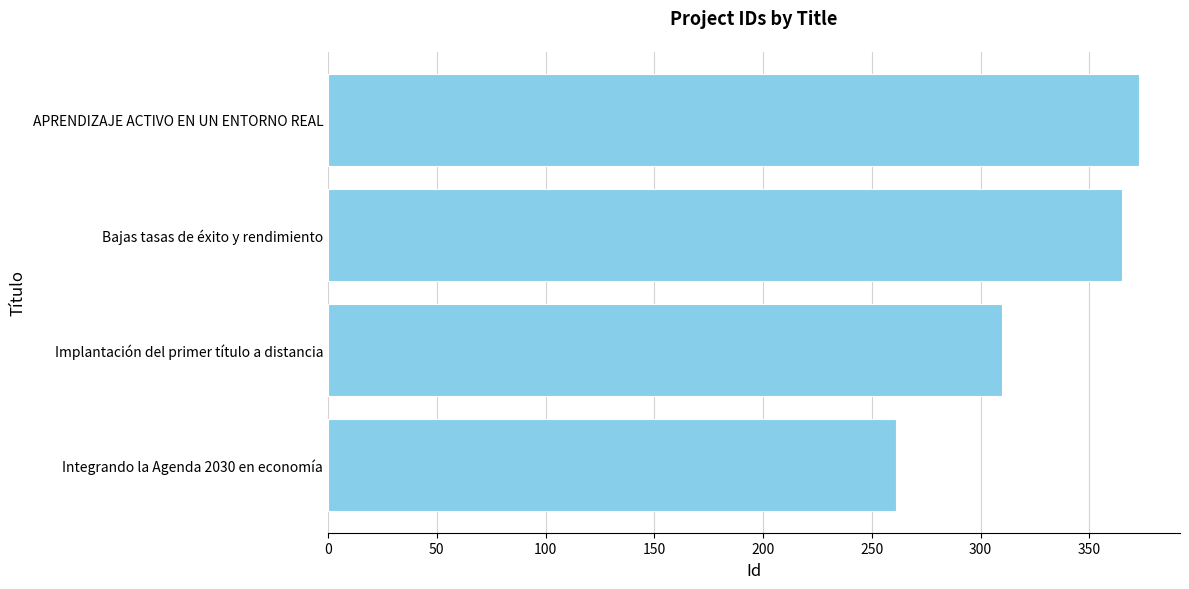

The chart shows a value of 498 at APRENDIZAJE ACTIVO EN UN ENTORNO REAL. True or false?

False